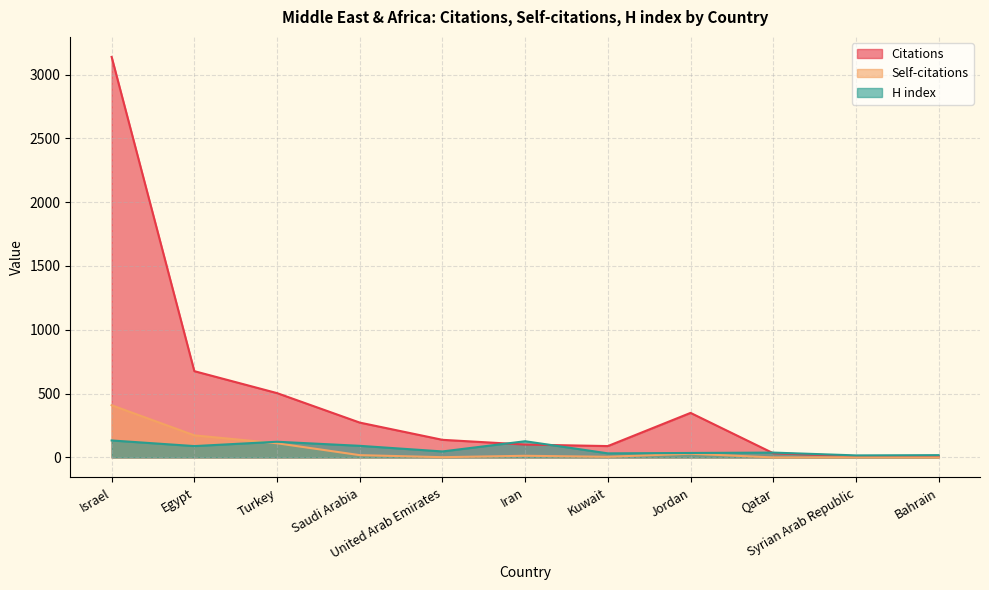

What is the average value of the Citations series?

484